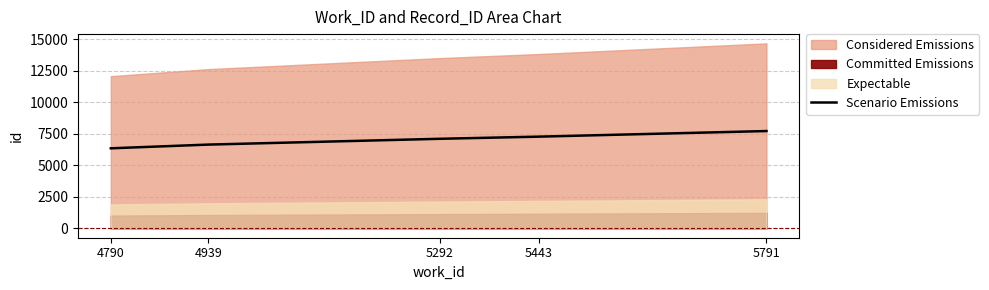

Is it true that the value at 5791 is 7723.5?

True